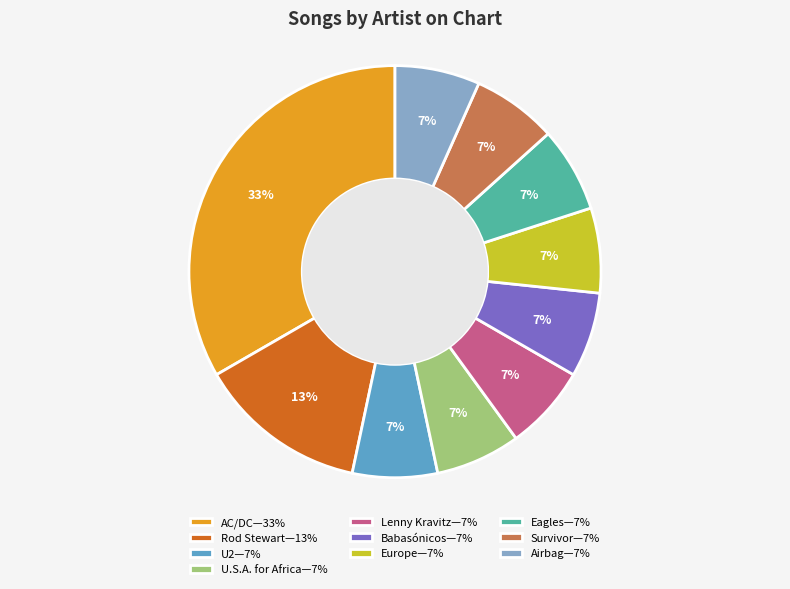

Is it true that Airbag—7% is 7% of the pie?

True